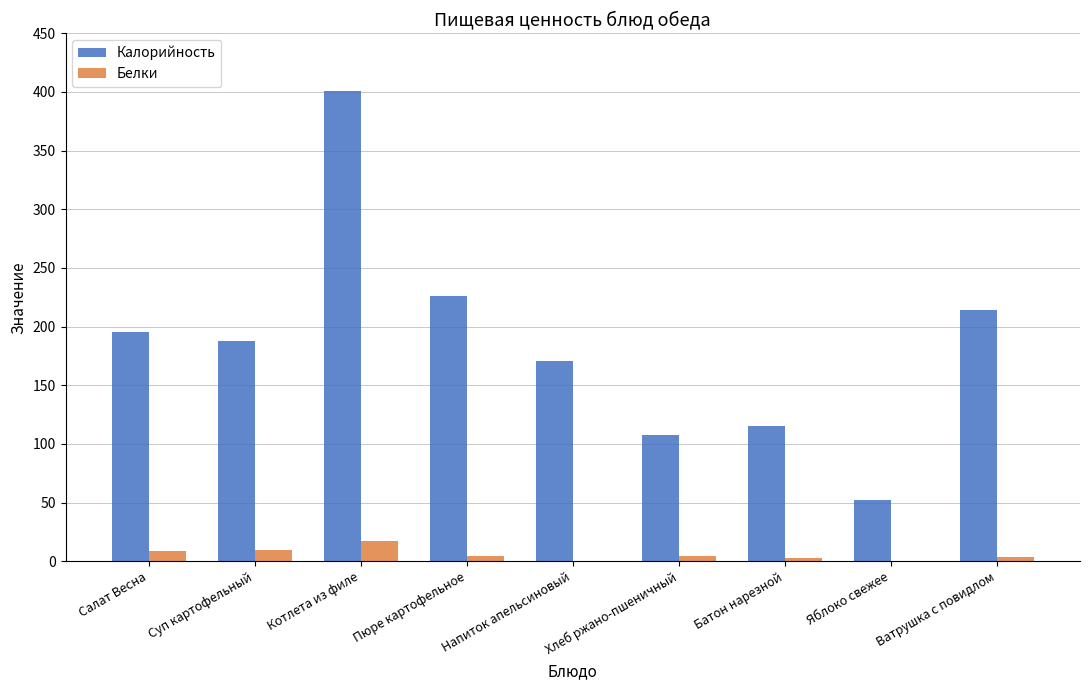

What is the sum of the Белки values at Яблоко свежее and Котлета из филе?

17.7